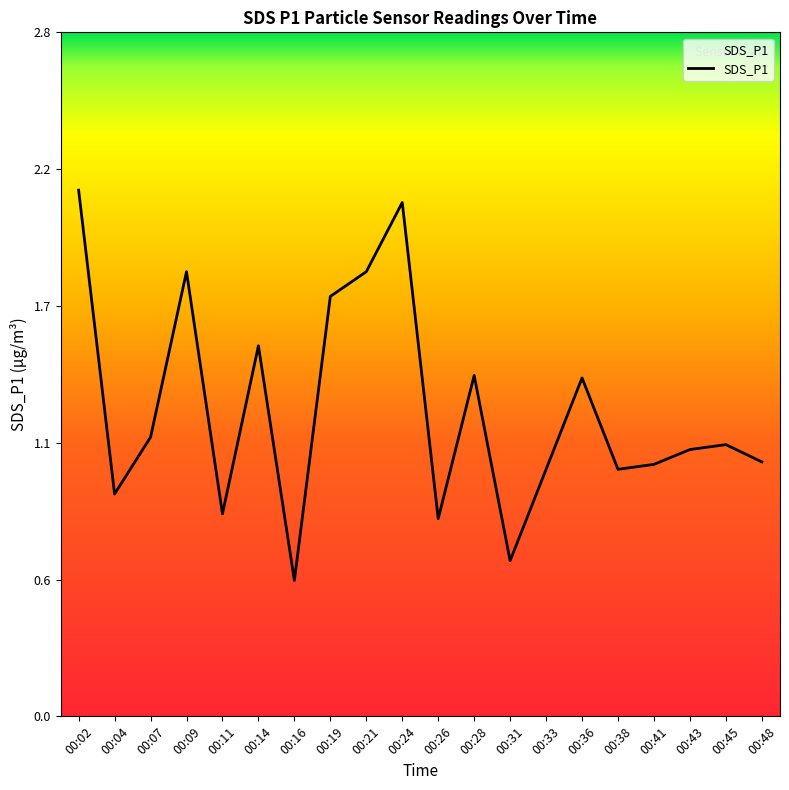

What is the minimum value shown in the chart?

0.6